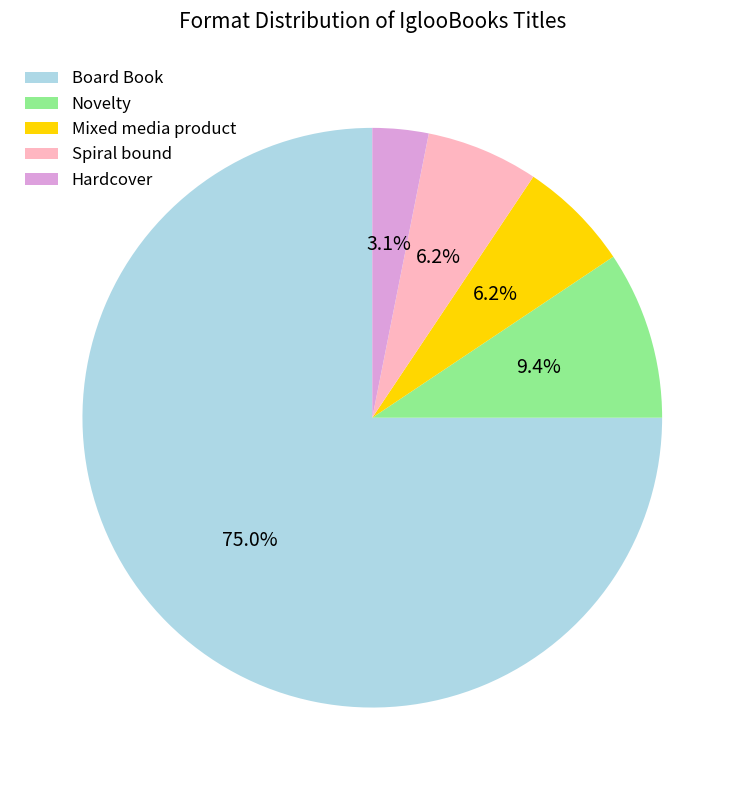

Which slice is the smallest?

Hardcover